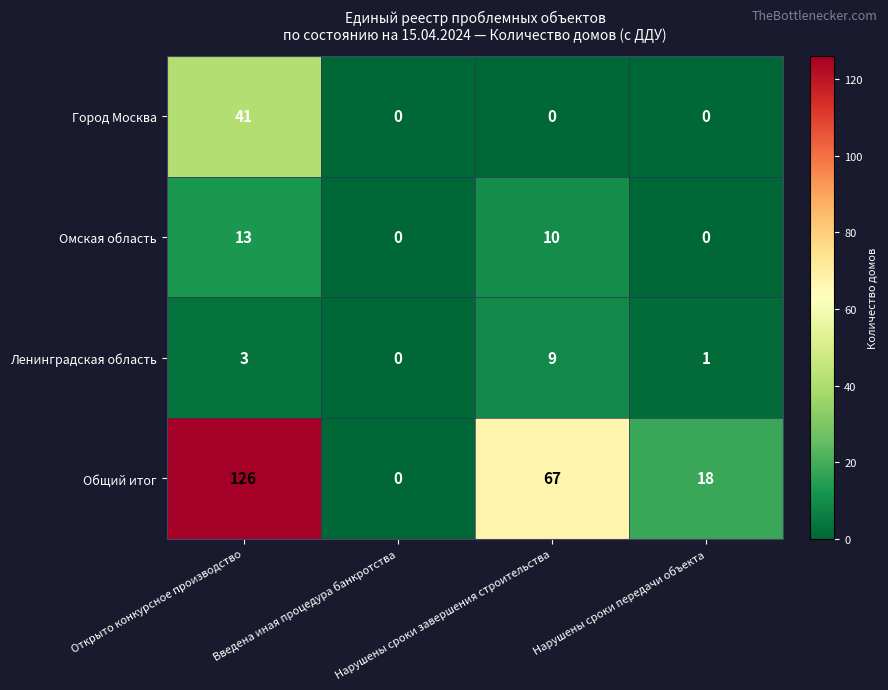

Count the Общий итог values in the range 18 to 126.

3